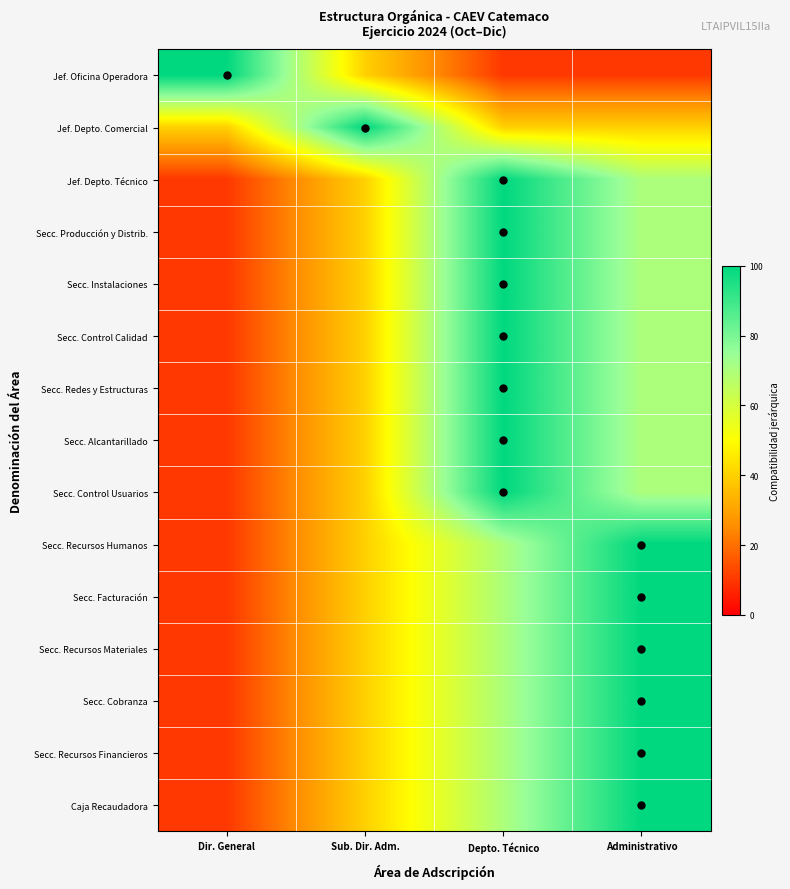

At which category is the sum across all series the highest?

Depto. Técnico